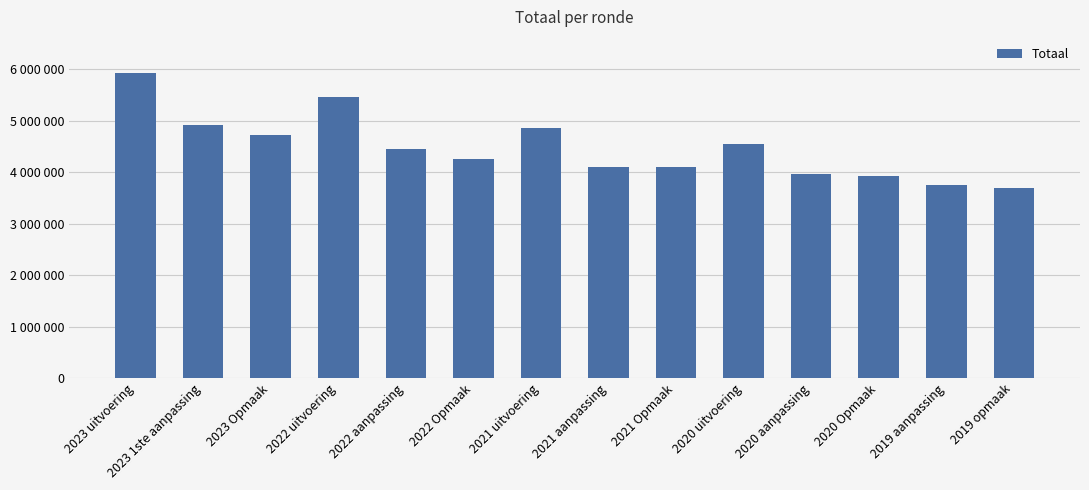

What is the label of the 8th bar from the left?

2021 aanpassing